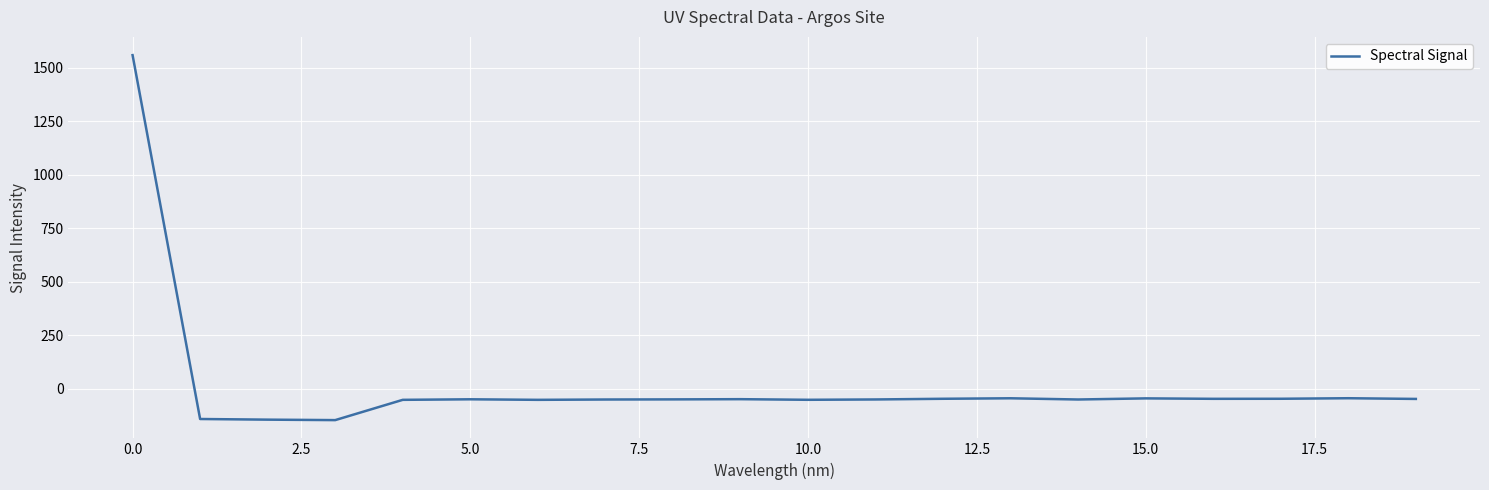

What is the maximum value shown in the chart?

1560.0